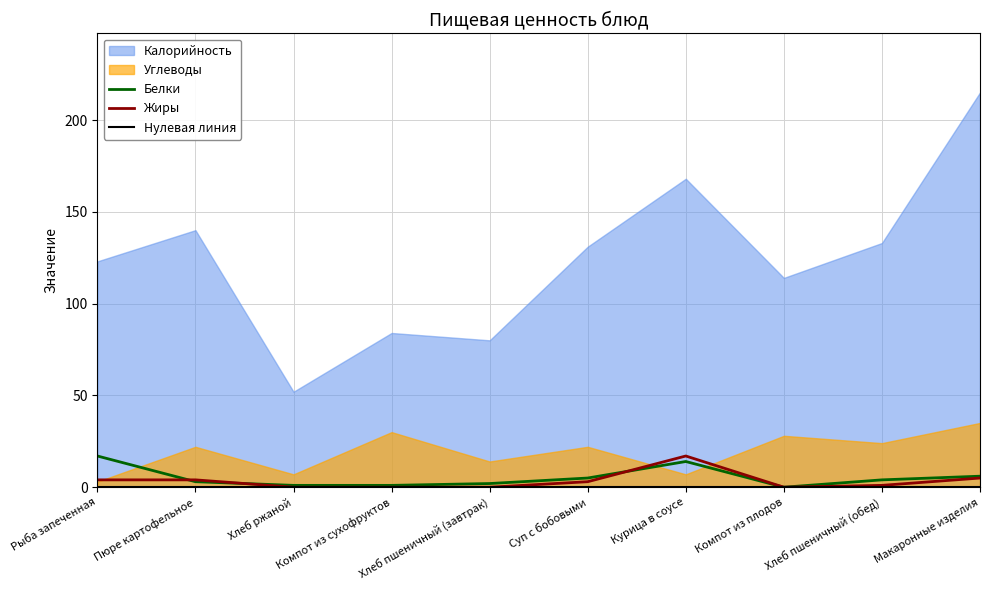

Is the value of Нулевая линия at Суп с бобовыми greater than the value of Жиры at Пюре картофельное?

No